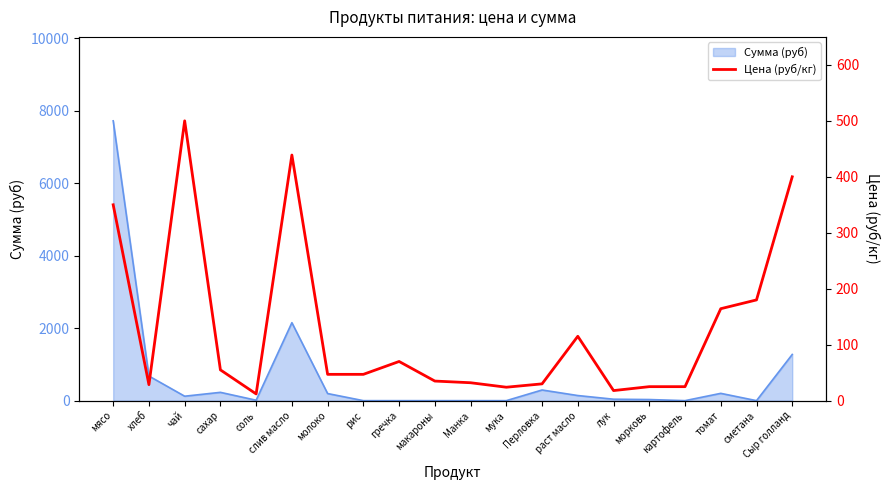

What is the label of the 10th point from the right?

Манка